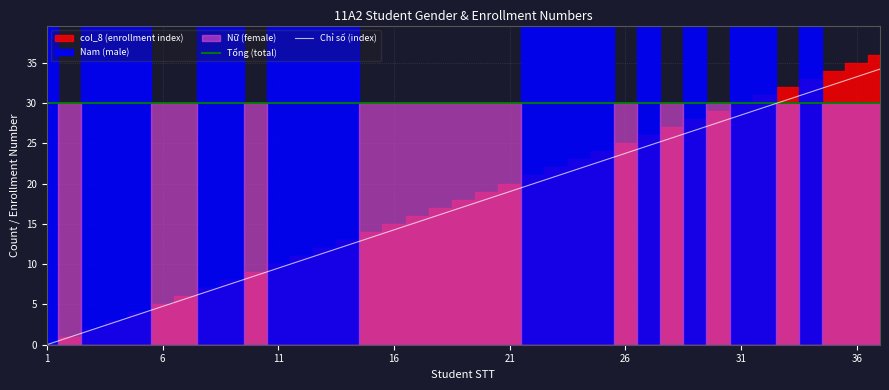

After their last crossing, which series has the higher values: Tổng (total) or Chỉ số (index)?

Chỉ số (index)